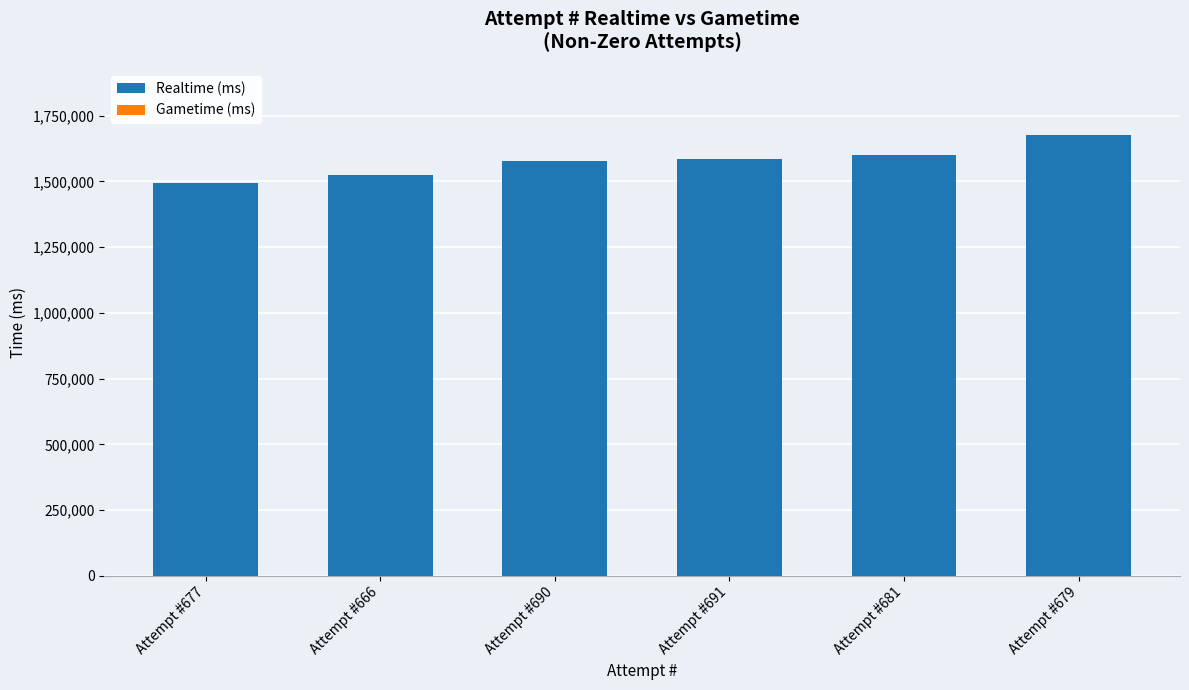

What is the change in value from Attempt #666 to Attempt #679?

+152403